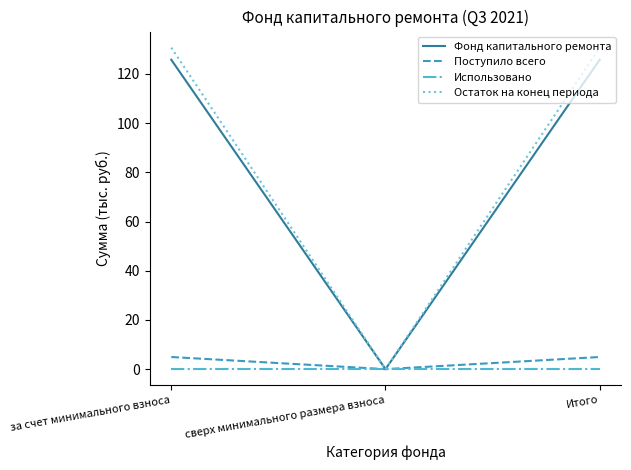

What is the sum of all Поступило всего values?

9.9